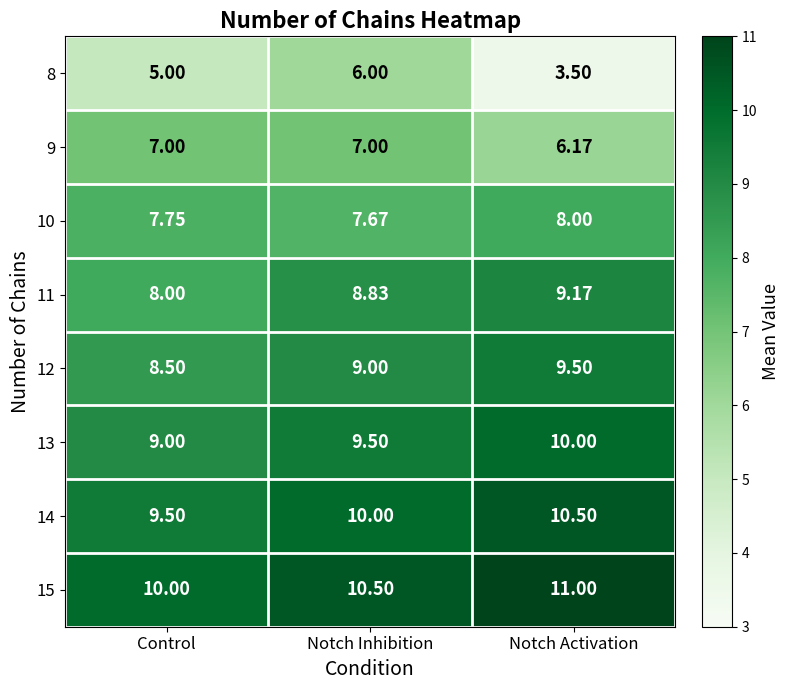

What is the total value across all series at Notch Inhibition?

68.5